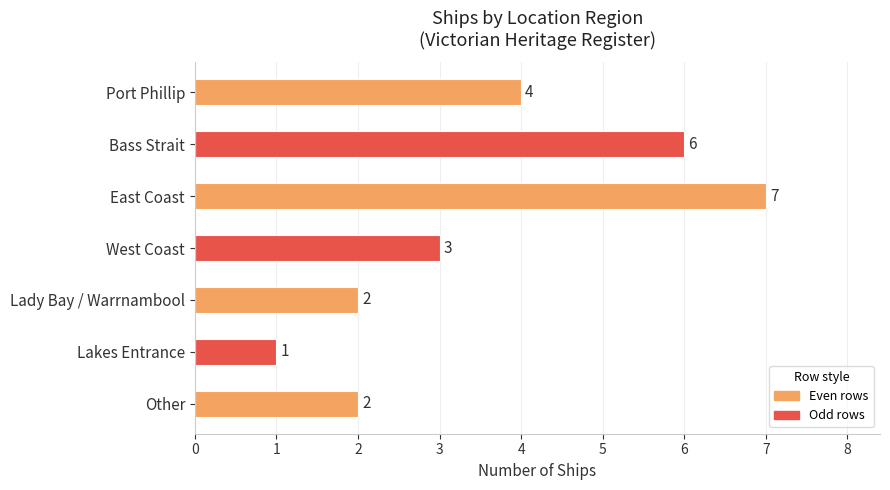

What is the label of the 2nd bar from the right?

Lakes Entrance